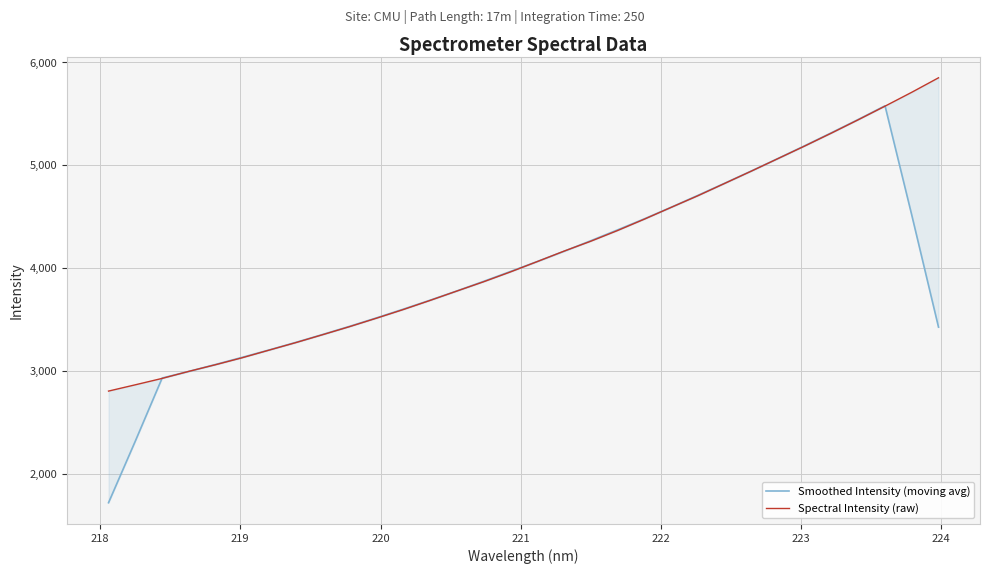

How many intersections are there between Smoothed Intensity (moving avg) and Spectral Intensity (raw)?

6